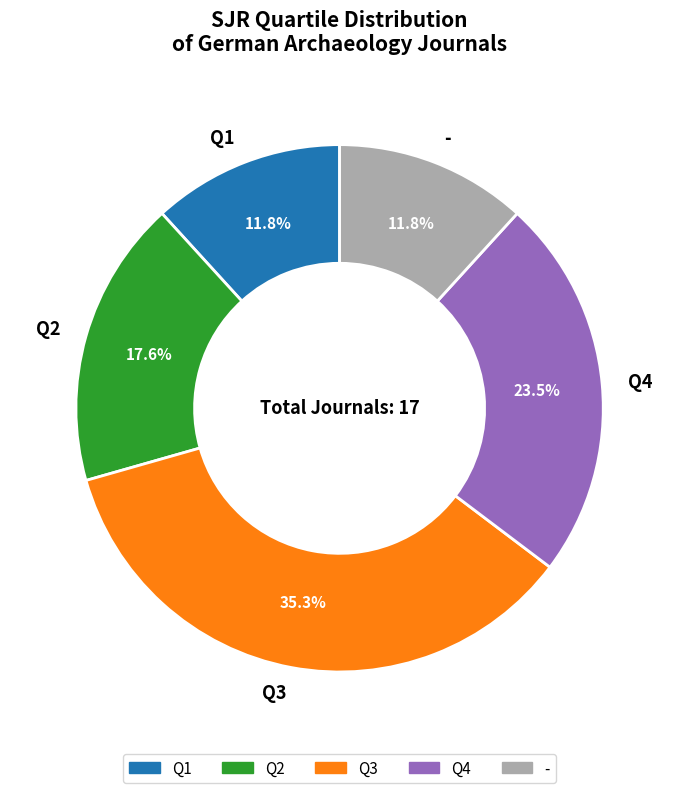

Does any single category account for the majority?

No